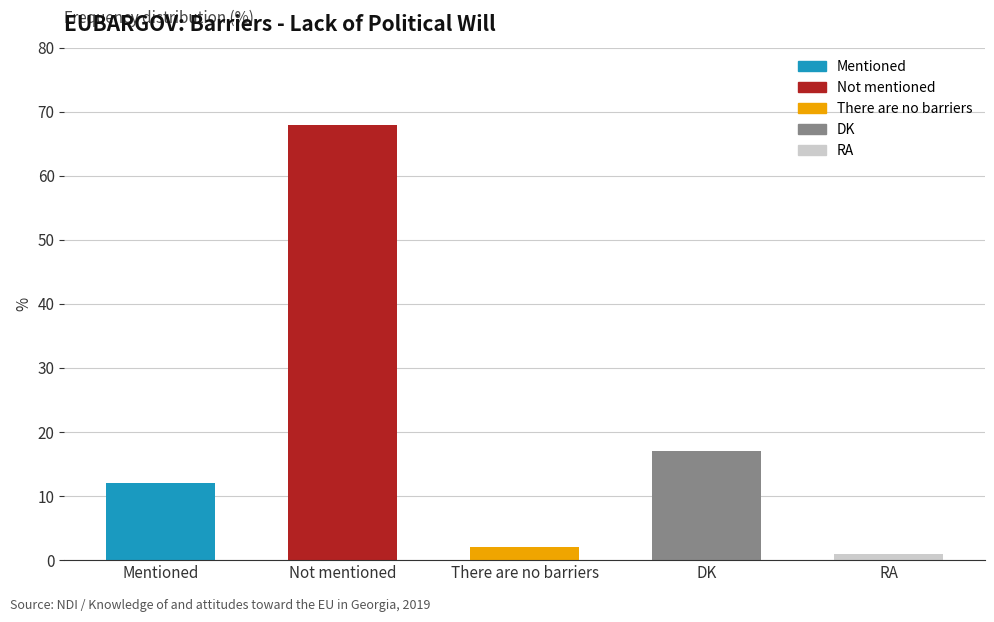

Rank the categories by value from highest to lowest.

Not mentioned, DK, Mentioned, There are no barriers, RA